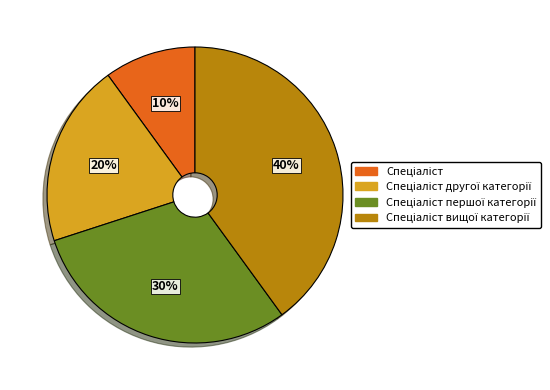

To the nearest percent, what is the difference between the largest and smallest slice percentages?

30%